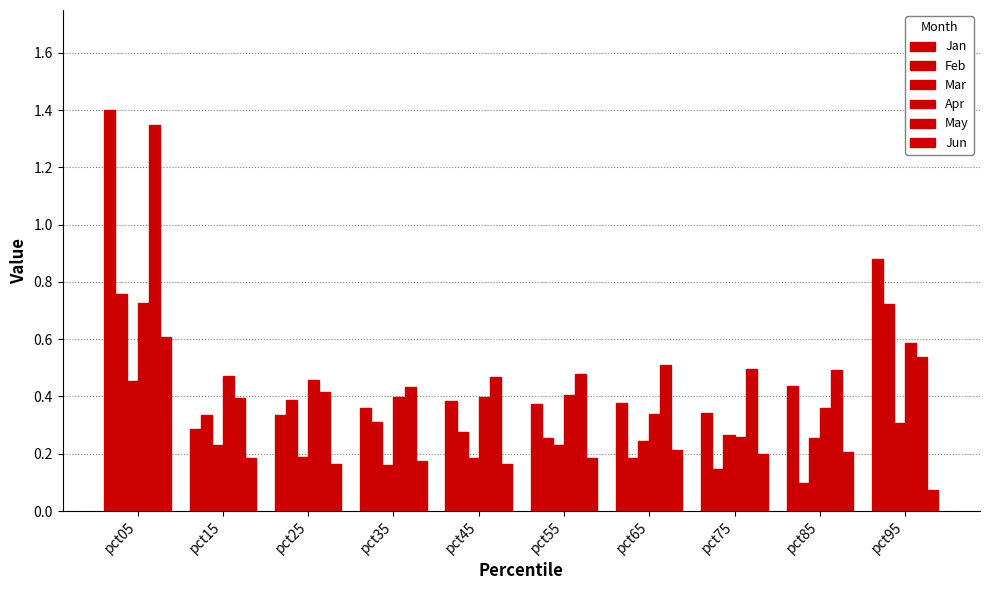

What is the lowest value of the Jan series?

0.3